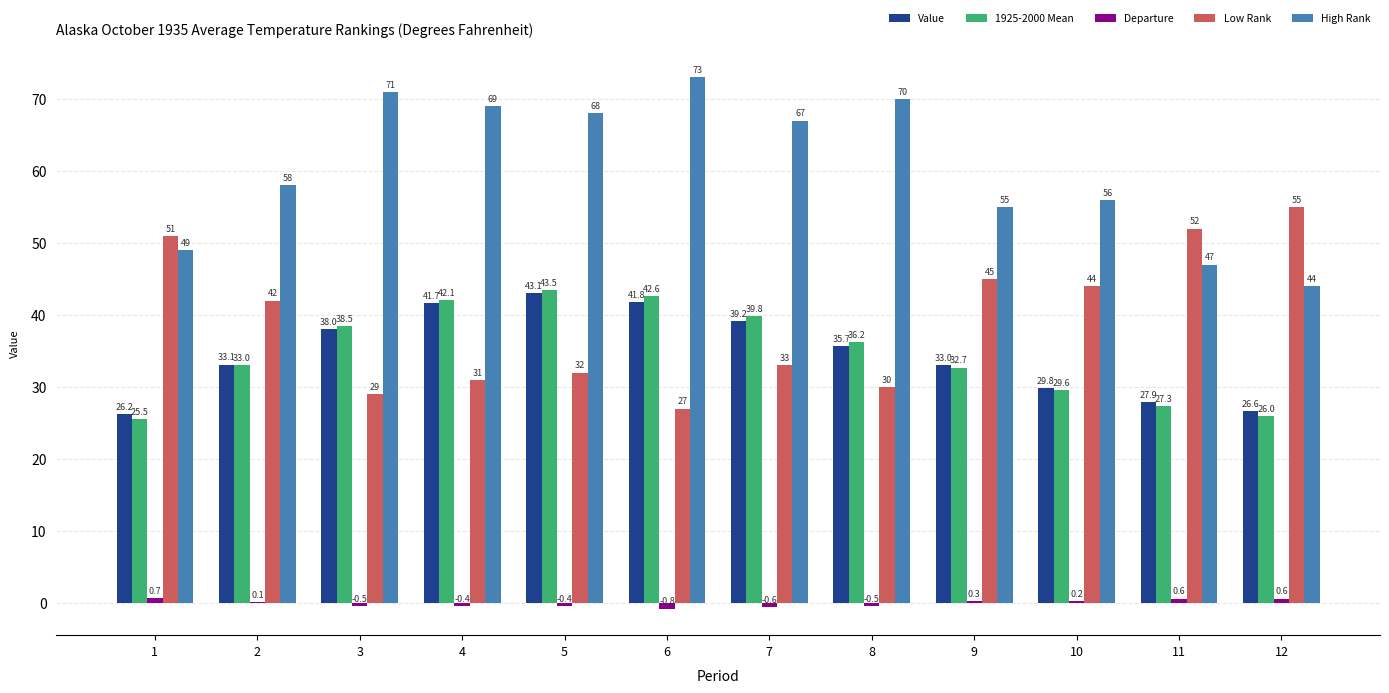

Between 6 and 12, which series saw the biggest shift?

High Rank